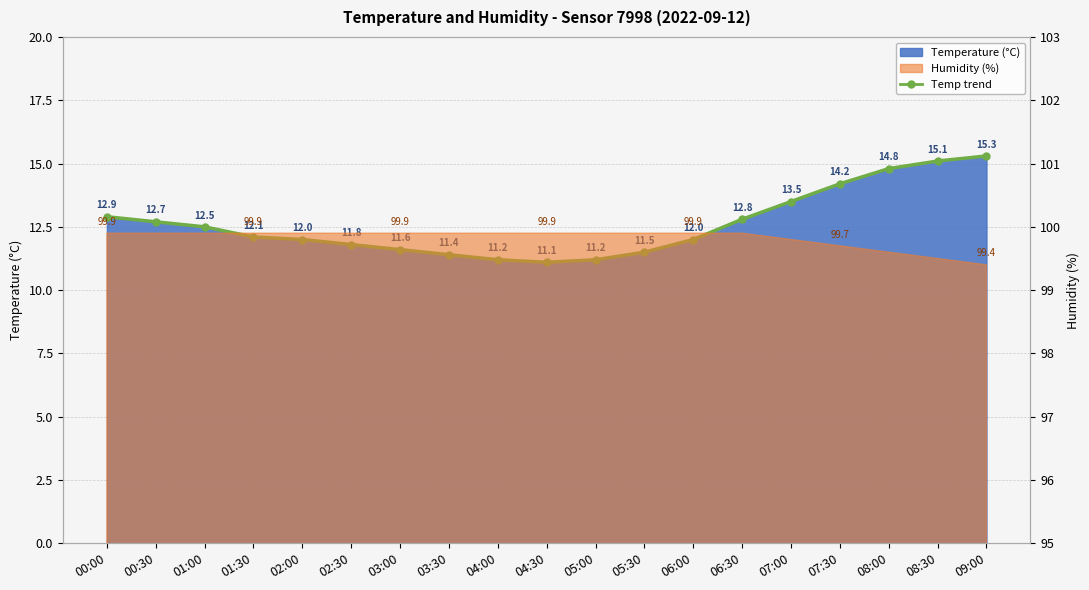

What is the label of the 6th point from the right?

06:30